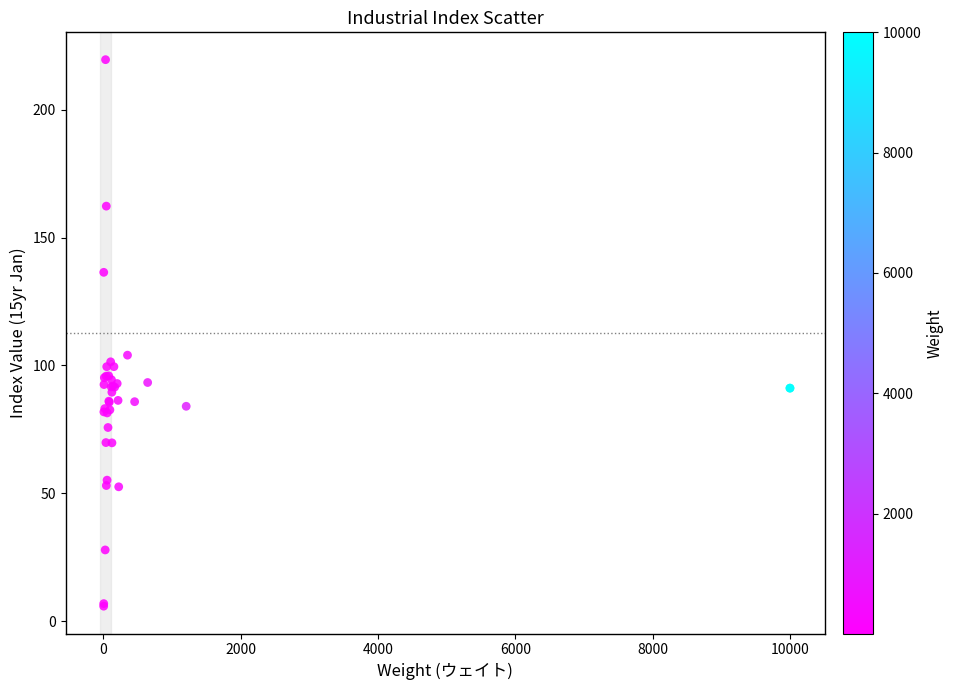

What Y value in the scatter plot is closest to 112?

104.0